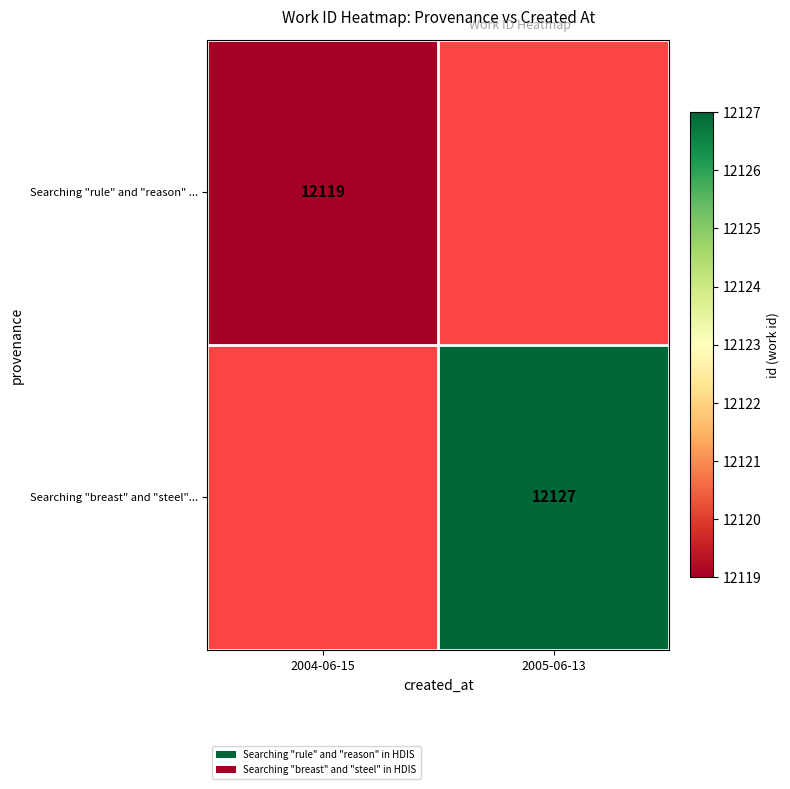

The Searching "breast" and "steel"... series shows 19482 at 2005-06-13. True or false?

False